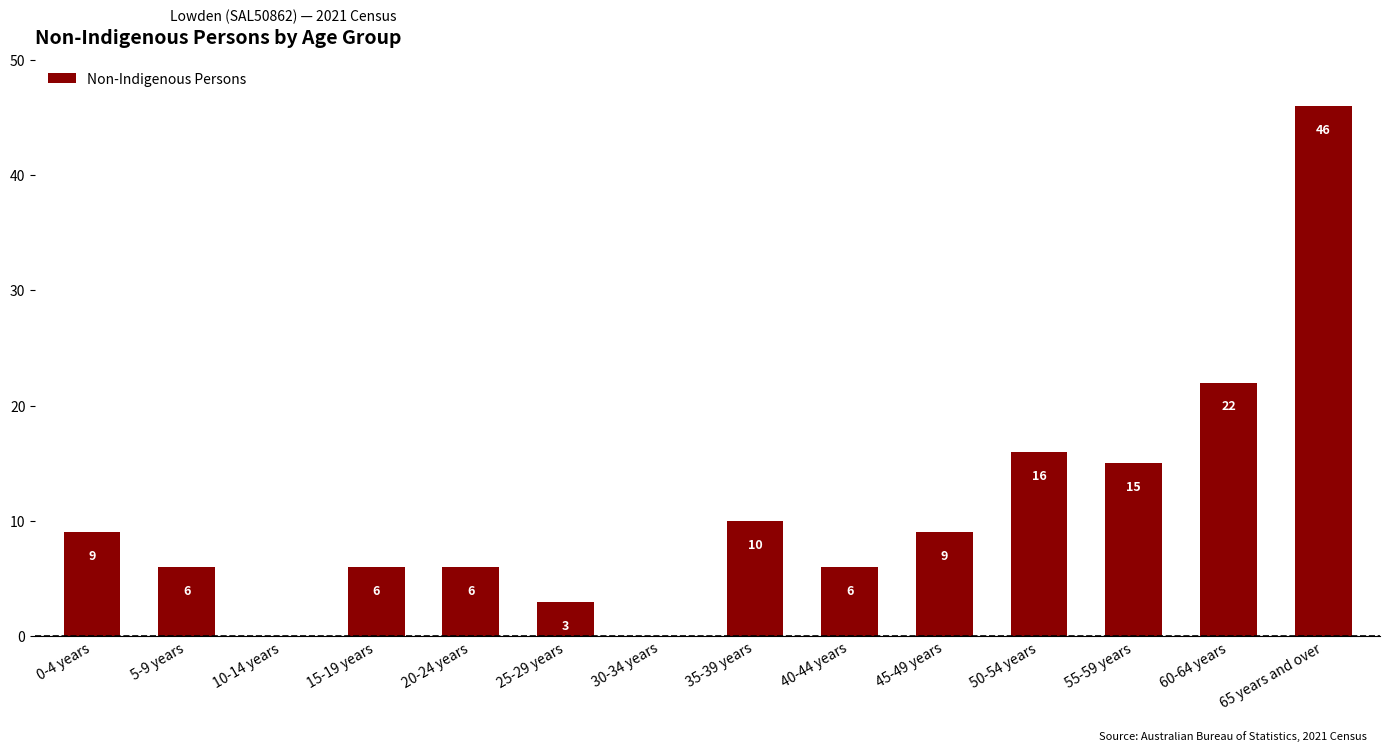

Reading left to right, extract all data points from this chart.

0-4 years=9	5-9 years=6	10-14 years=0	15-19 years=6	20-24 years=6	25-29 years=3	30-34 years=0	35-39 years=10	40-44 years=6	45-49 years=9	50-54 years=16	55-59 years=15	60-64 years=22	65 years and over=46